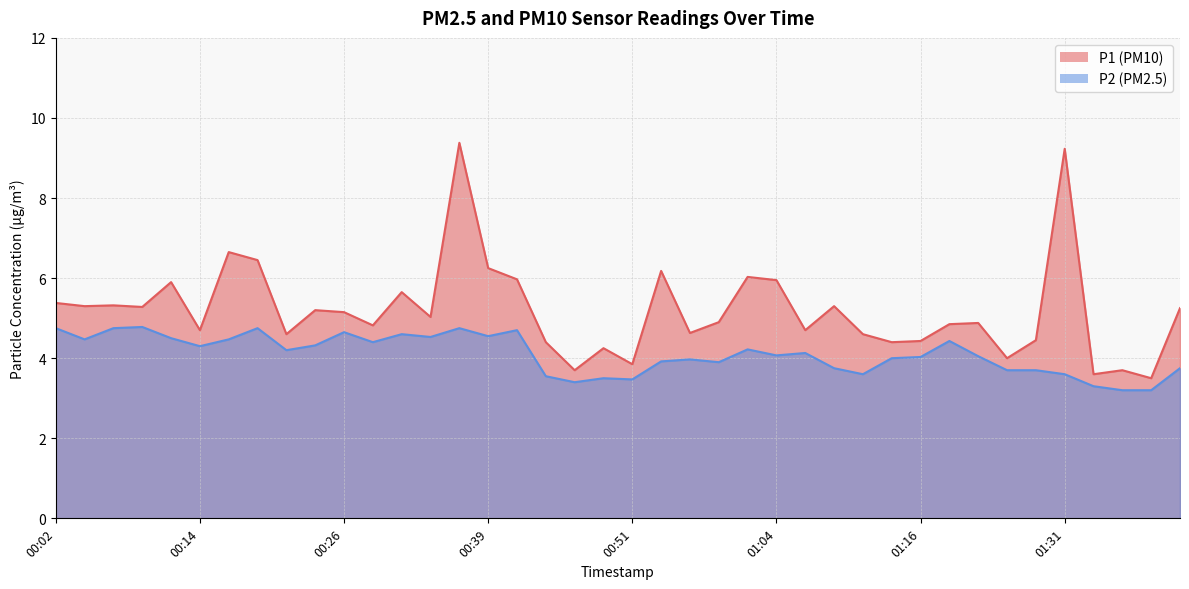

What is the sum of the P1 values at 00:58 and 00:56?

9.5